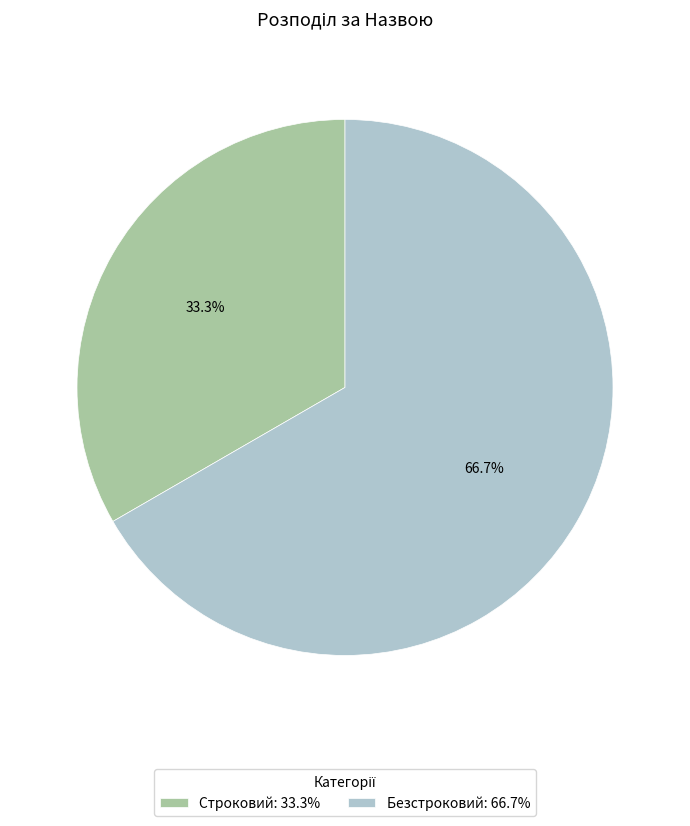

True or false: Строковий accounts for 21% of the total.

False